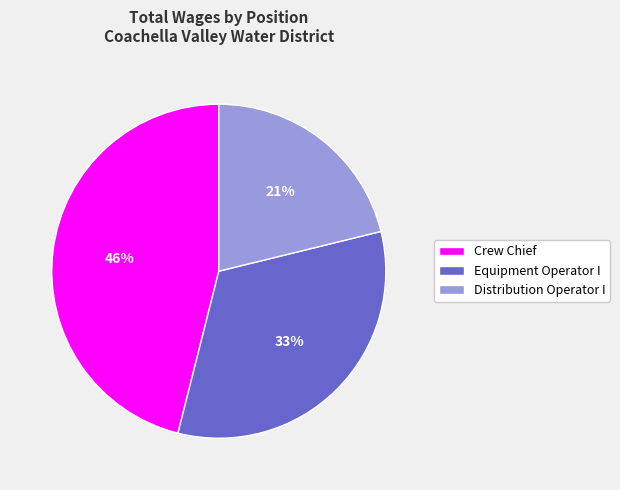

Is it true that Crew Chief is 46% of the pie?

True